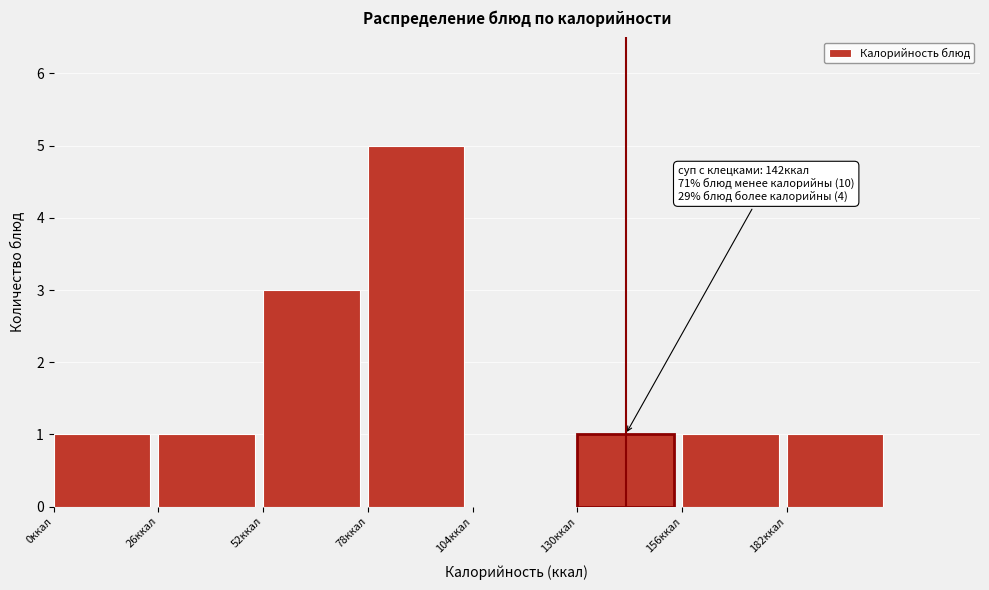

Over which range of the x-axis is the bar tallest?

78 to 104